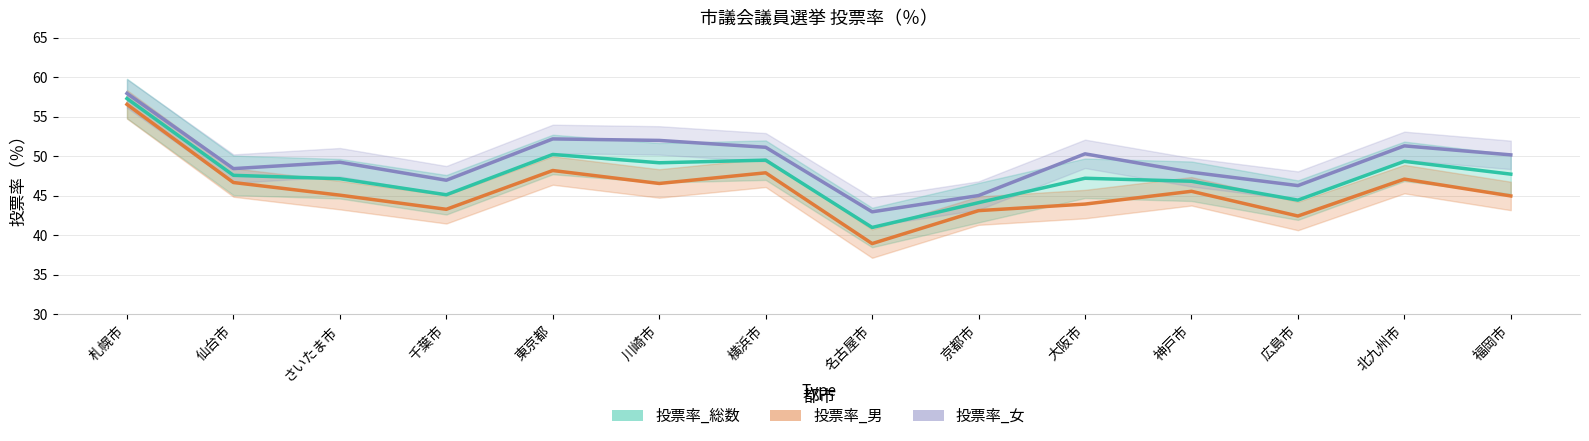

True or false: 投票率_総数 and 投票率_女 cross at least once.

False